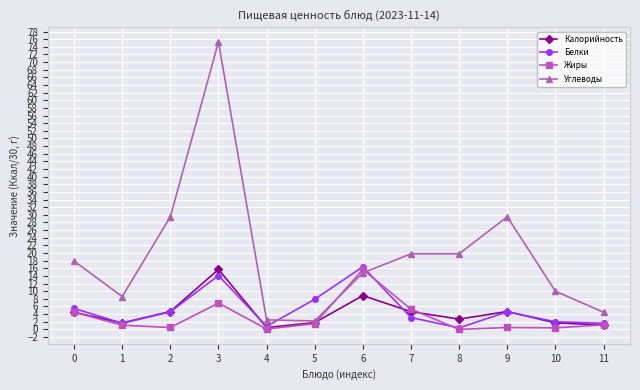

What is the spread (max minus min) of values at 9?

29.0